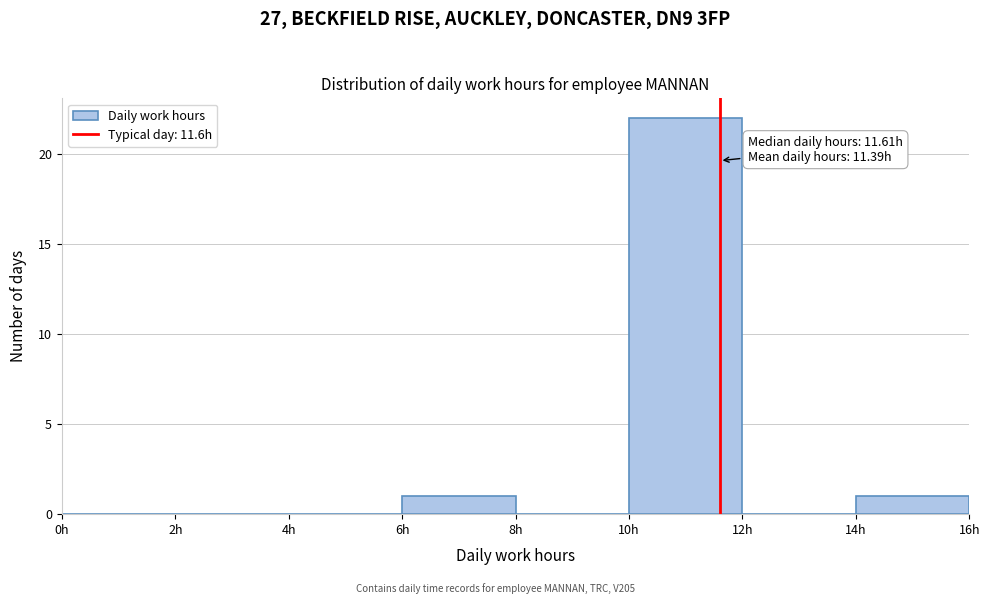

Over which range of the x-axis is the bar tallest?

10 to 12